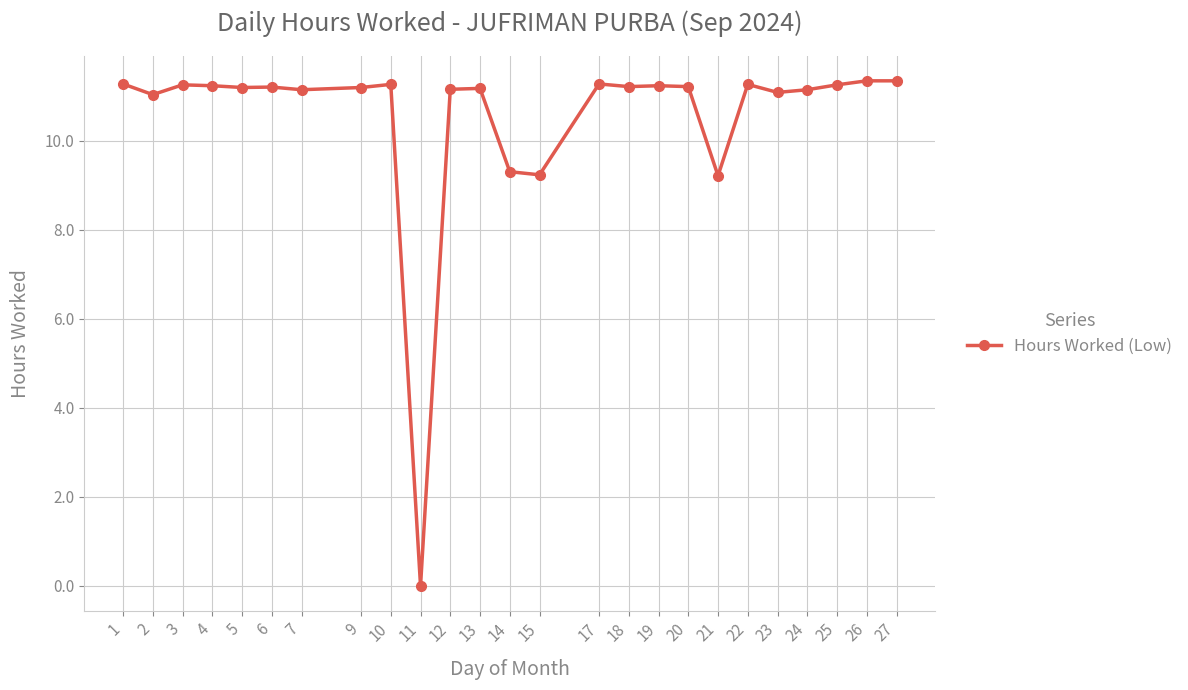

True or false: the data has more than 1 interior local peaks.

True